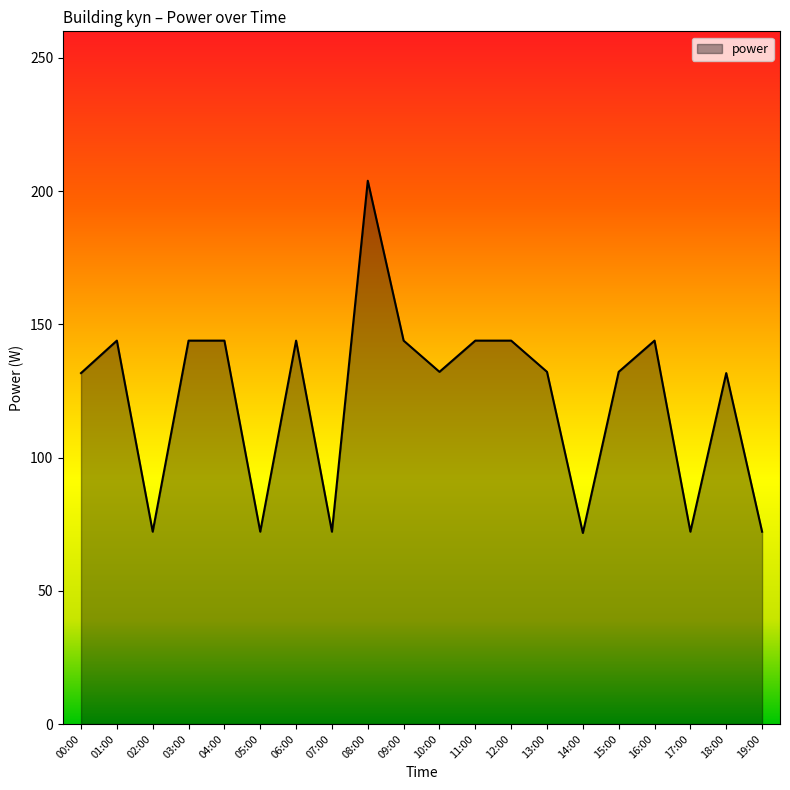

Is it true that the value at 04:00 is 66.9?

False